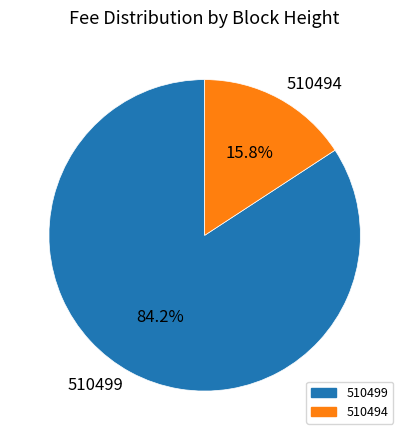

Is it true that 510494 is 16% of the pie?

True